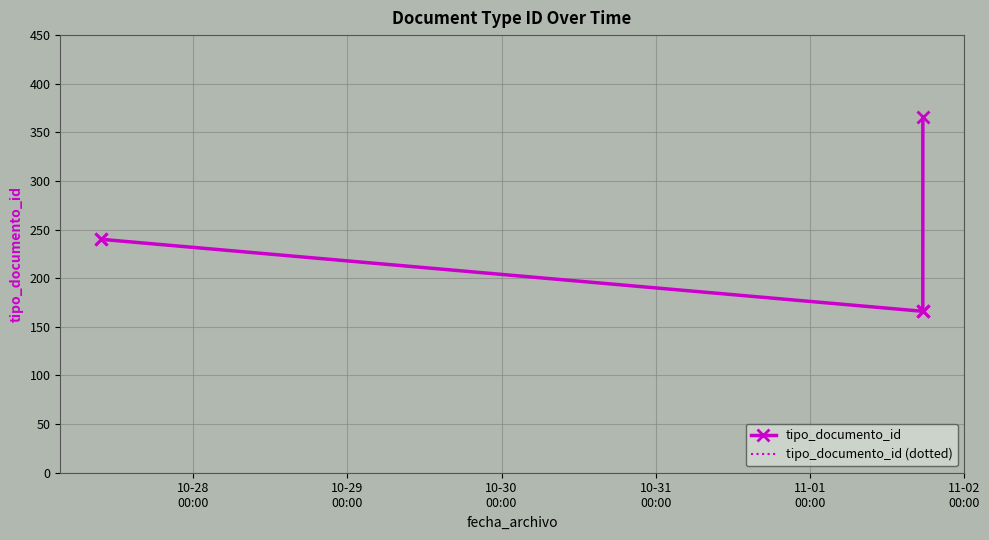

Reading left to right, extract all data points from this chart.

tipo_documento_id: 240	240	166	166	166	366
tipo_documento_id (dotted): 240	240	166	166	166	366